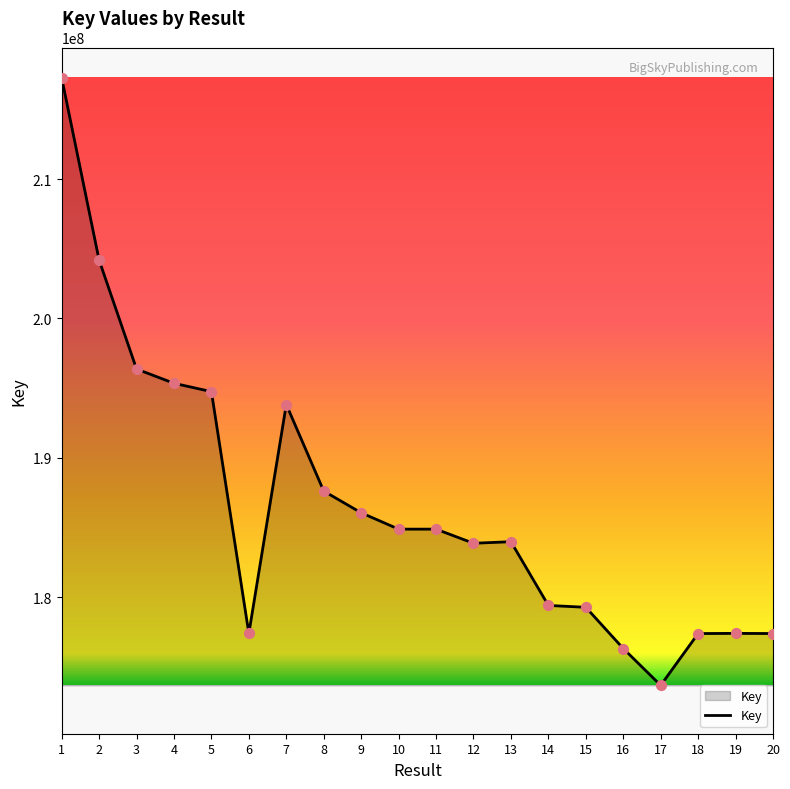

What is the change in value from 6 to 9?

+8663012